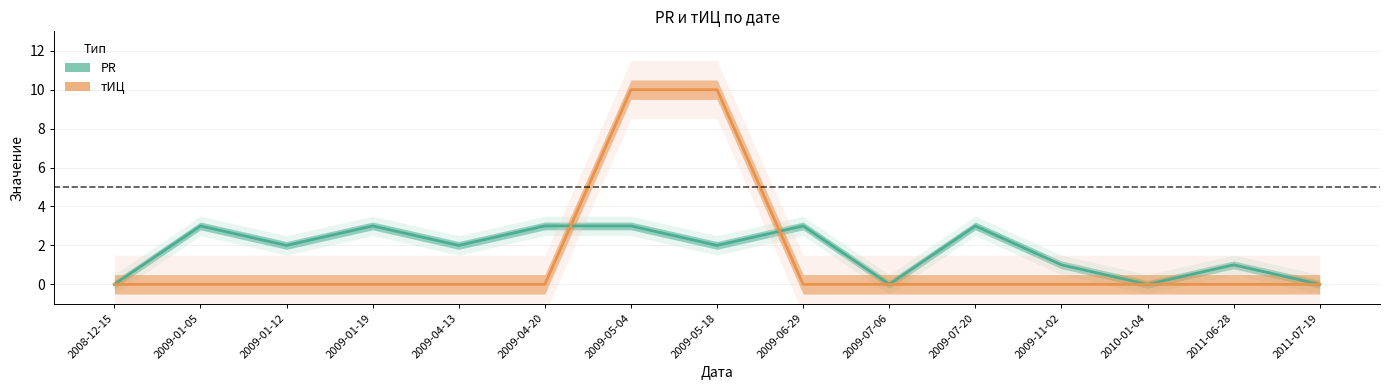

Which series ends up on top after the final intersection of PR and тИЦ?

PR